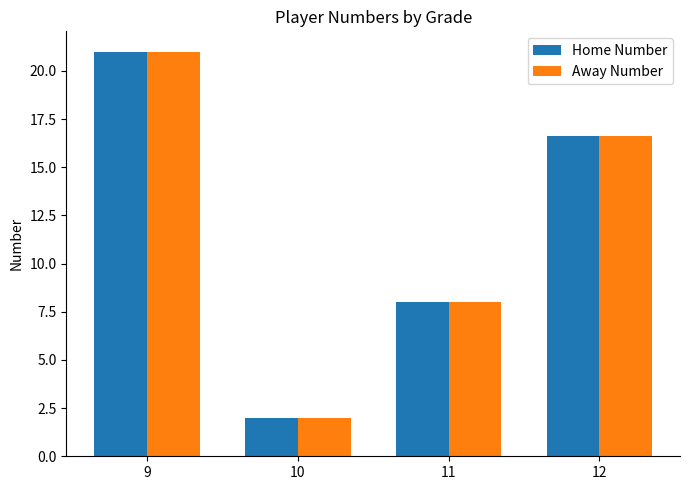

At which category is the sum across all series the highest?

9